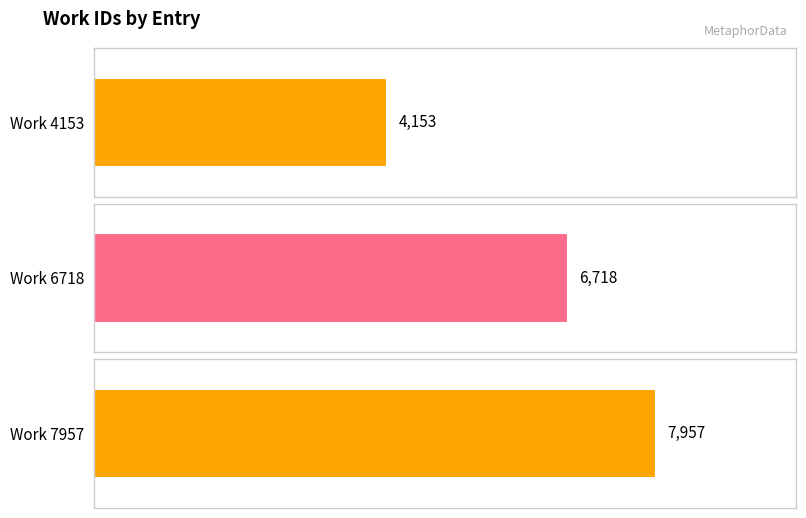

What is the minimum value shown in the chart?

4153